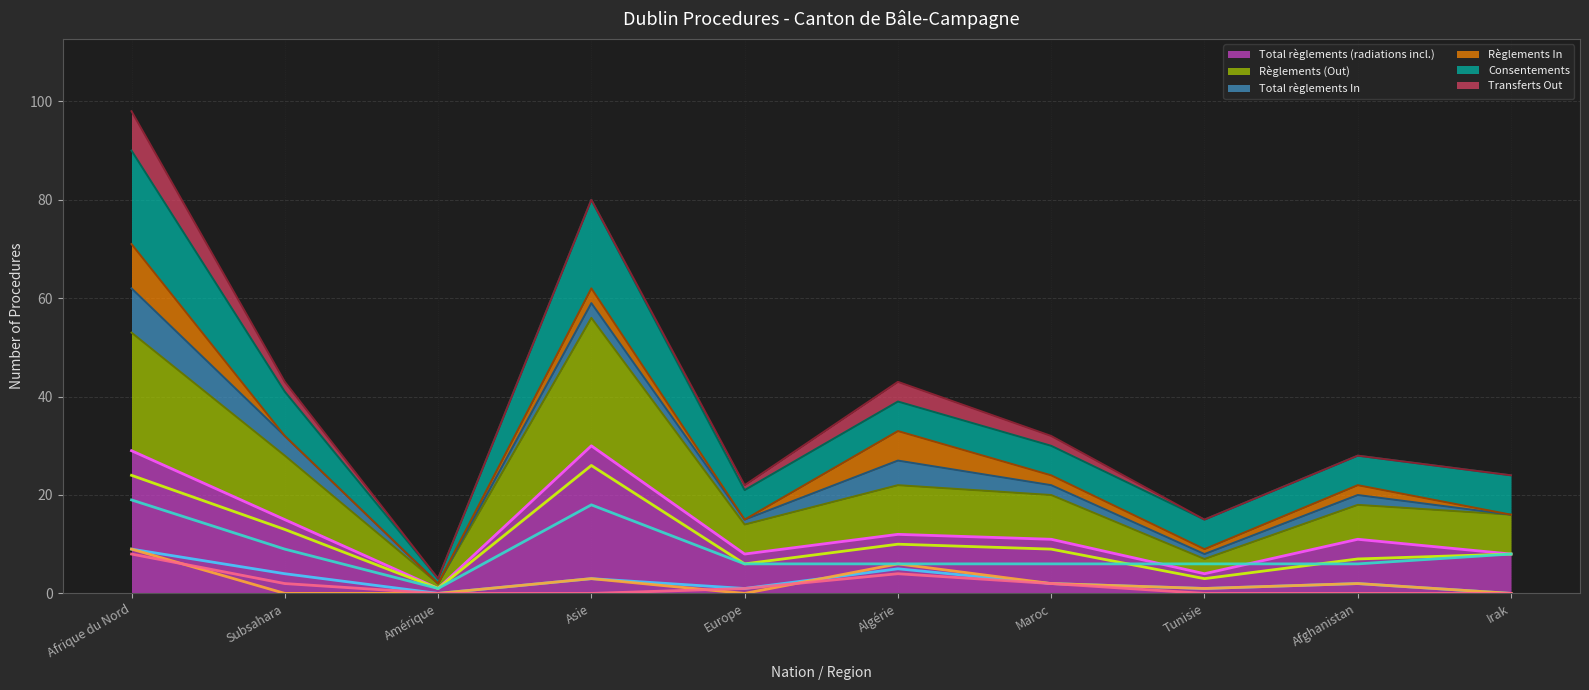

Does the chart have visible grid lines?

Yes